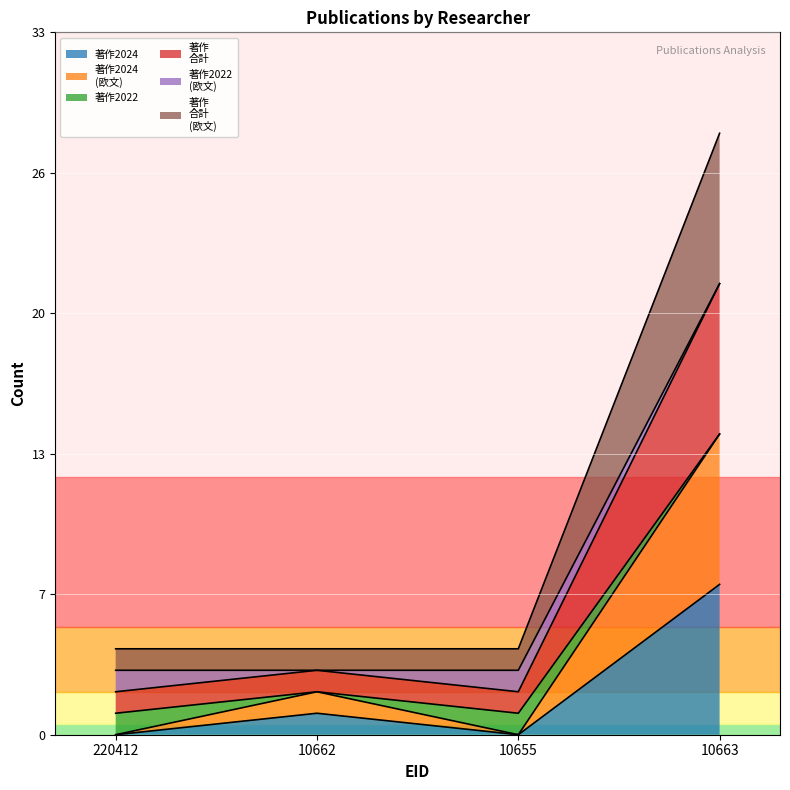

True or false: 著作2024 and 著作
合計
(欧文) cross at least once.

False